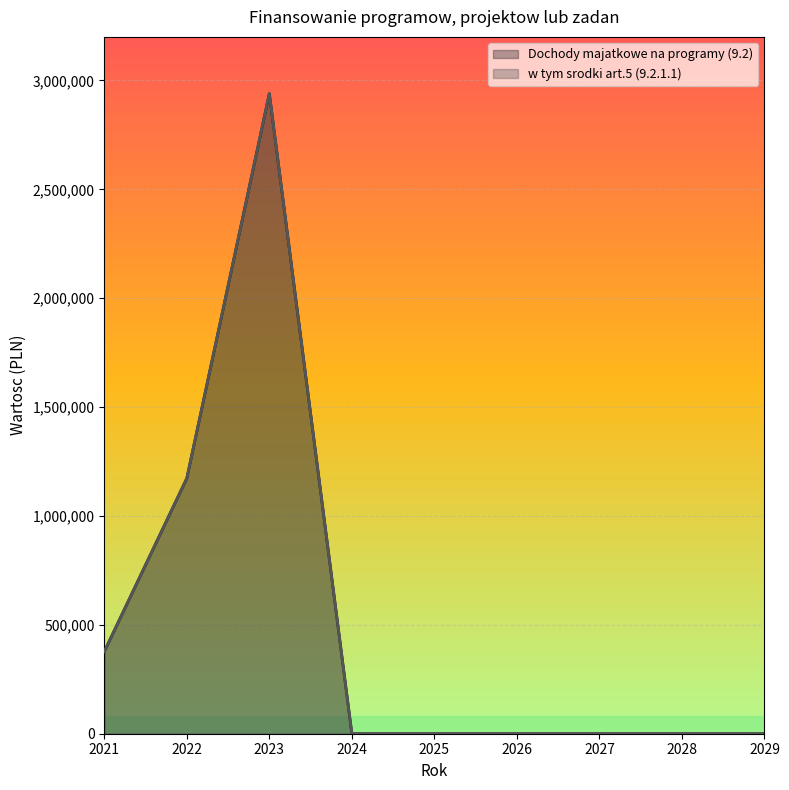

Reading right to left, transcribe all the data shown in this chart.

Dochody majatkowe na programy (9.2): 2029=0	2028=0	2027=0	2026=0	2025=0	2024=0	2023=2939582	2022=1172912	2021=377259
w tym srodki art.5 (9.2.1.1): 2029=0	2028=0	2027=0	2026=0	2025=0	2024=0	2023=2939582	2022=1172912	2021=377259